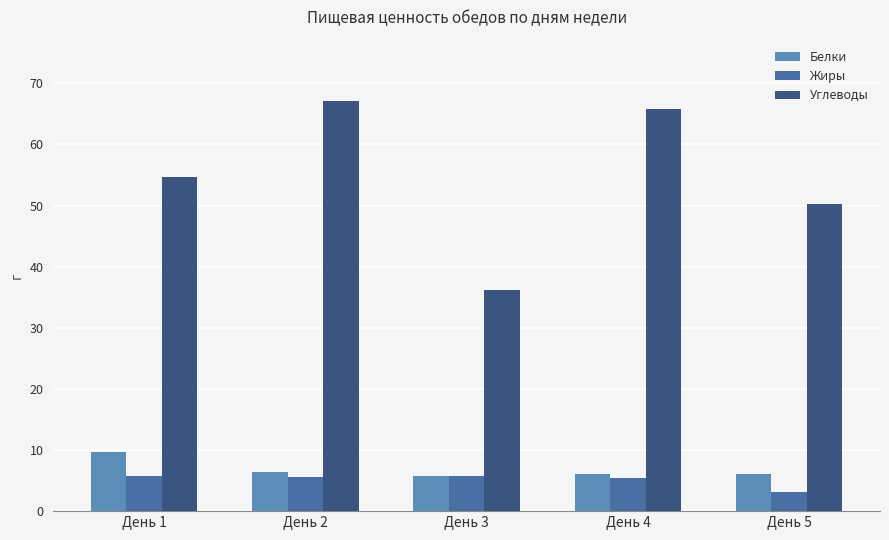

What are all the series names shown in the legend?

Белки, Жиры, Углеводы